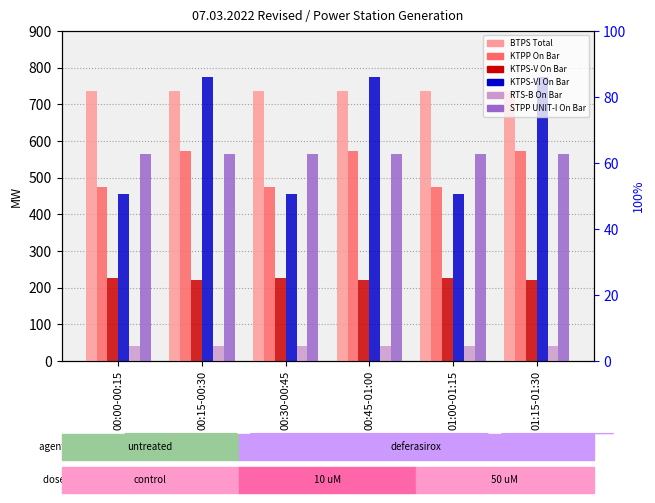

Read the RTS-B On Bar value at 00:45-01:00.

41.6